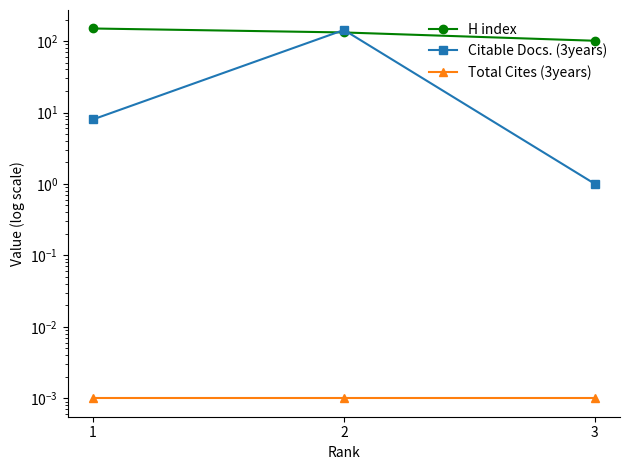

Between 2 and 3, which is larger?

2